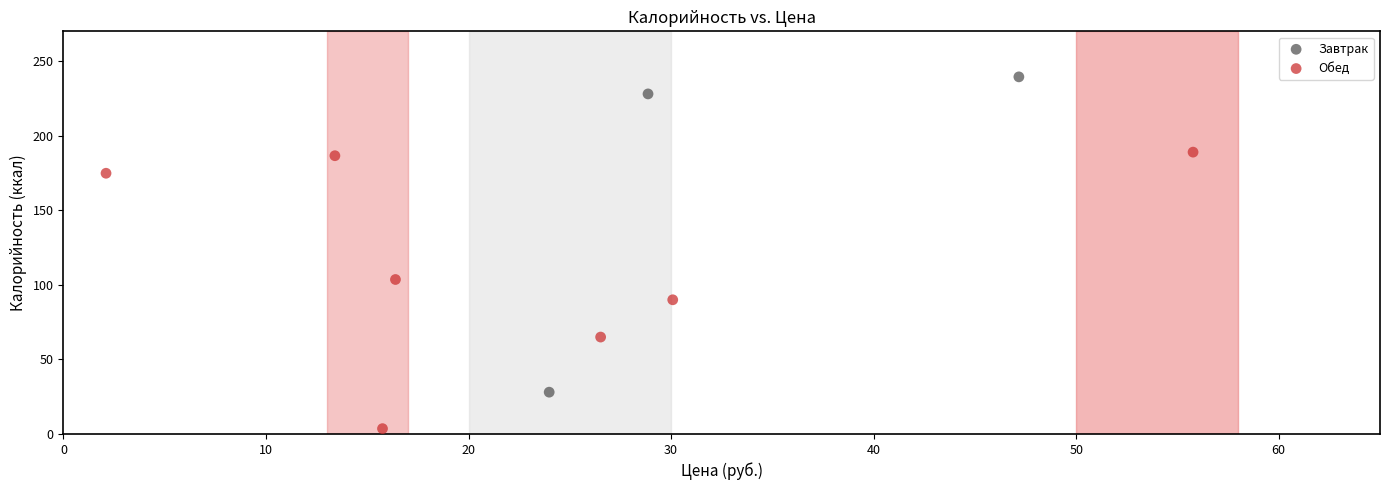

What are all the series names shown in the legend?

Завтрак, Обед